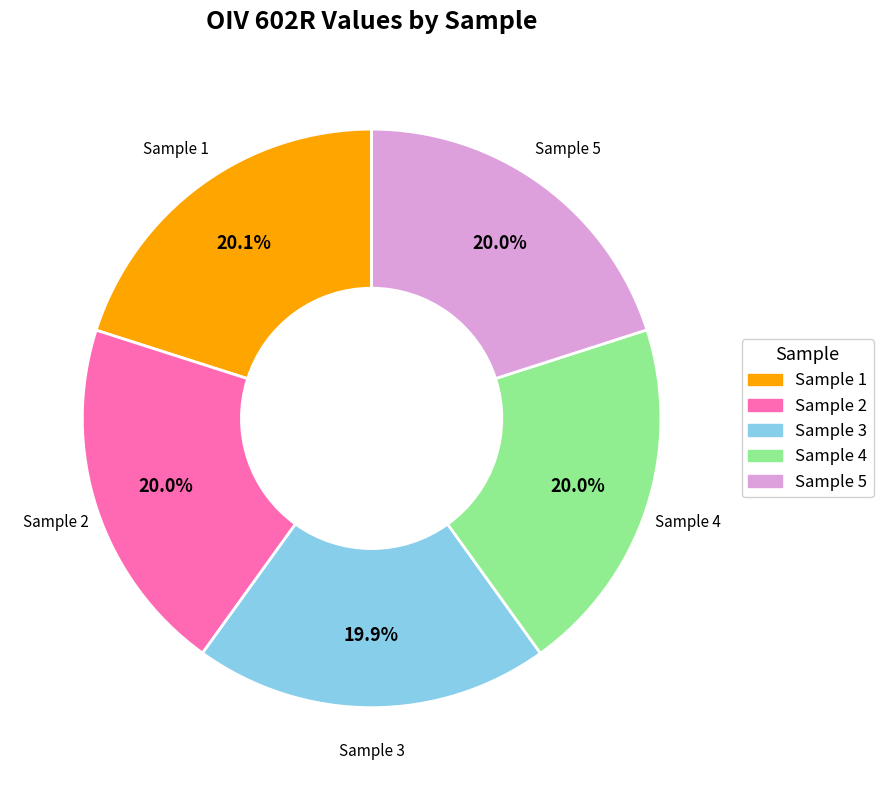

Is there a majority slice in this chart?

No